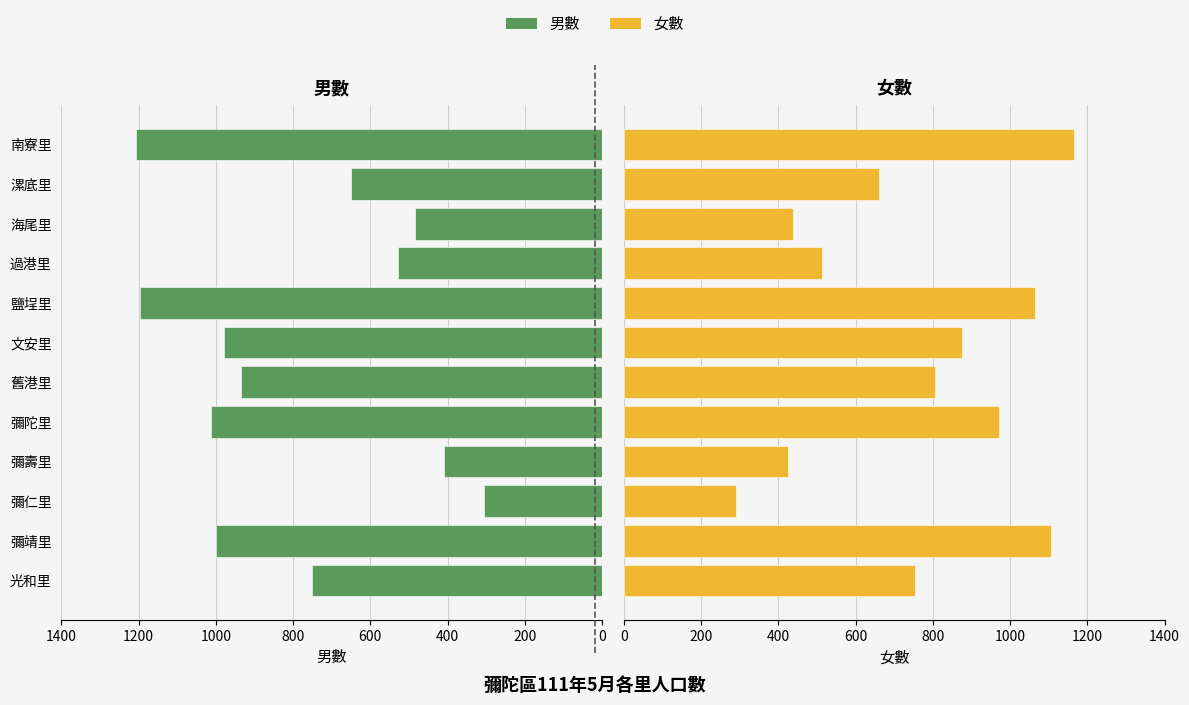

Reading left to right, transcribe all the data shown in this chart.

男數: 751	1000	306	409	1013	934	979	1197	529	485	649	1207
女數: 754	1105	291	426	972	807	875	1064	512	439	660	1165